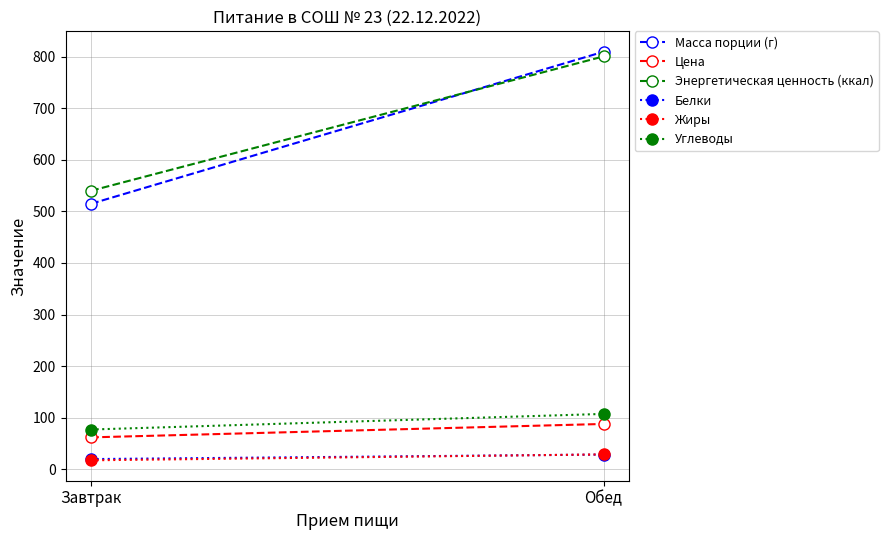

At which label does Жиры reach its minimum?

Завтрак